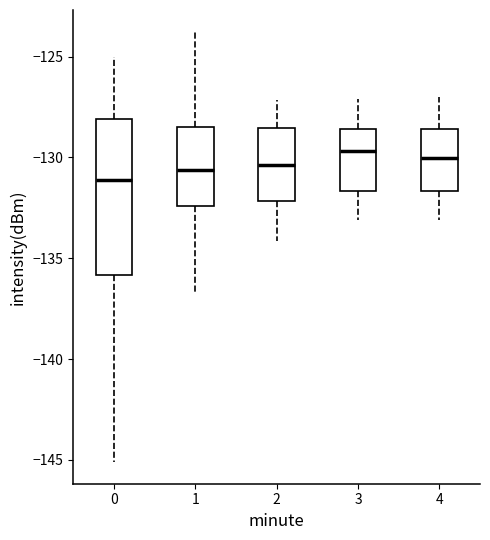

Where does the upper whisker of the box at x = 1 end on the y-axis? The values are not printed on the chart, so give them approximately, as read against the axis.

-124.0